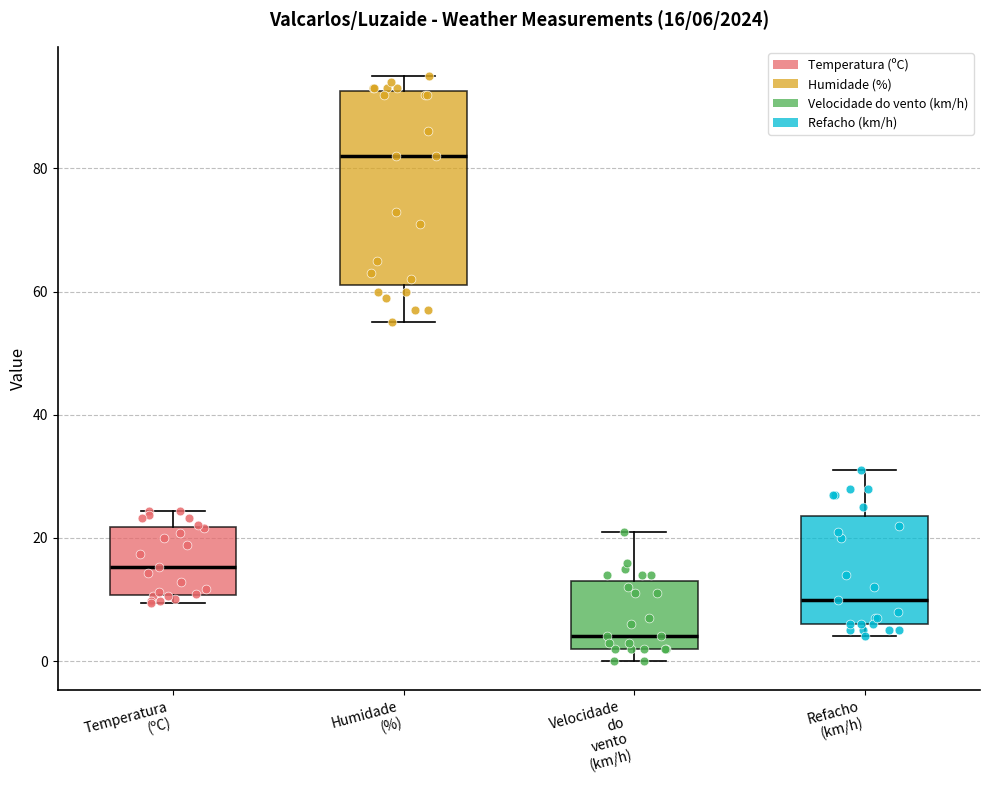

Which box is the tallest, from its lower edge to its upper edge?

Humidade (%)